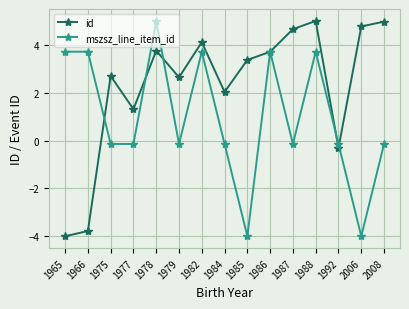

True or false: mszsz_line_item_id has more than 1 points higher than both neighbors.

True